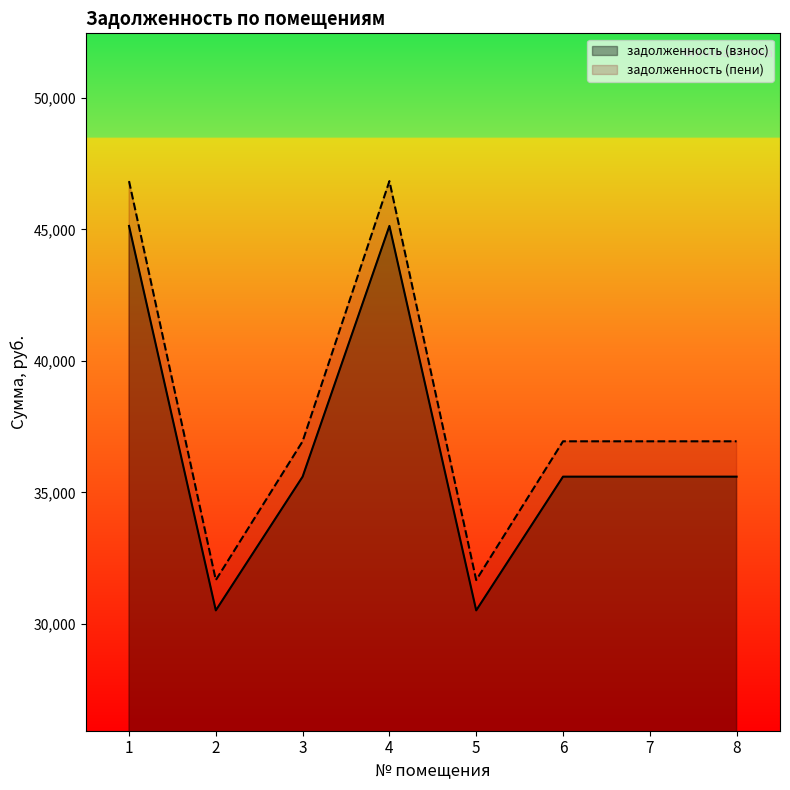

True or false: задолженность (взнос) and задолженность (пени) cross at least once.

False